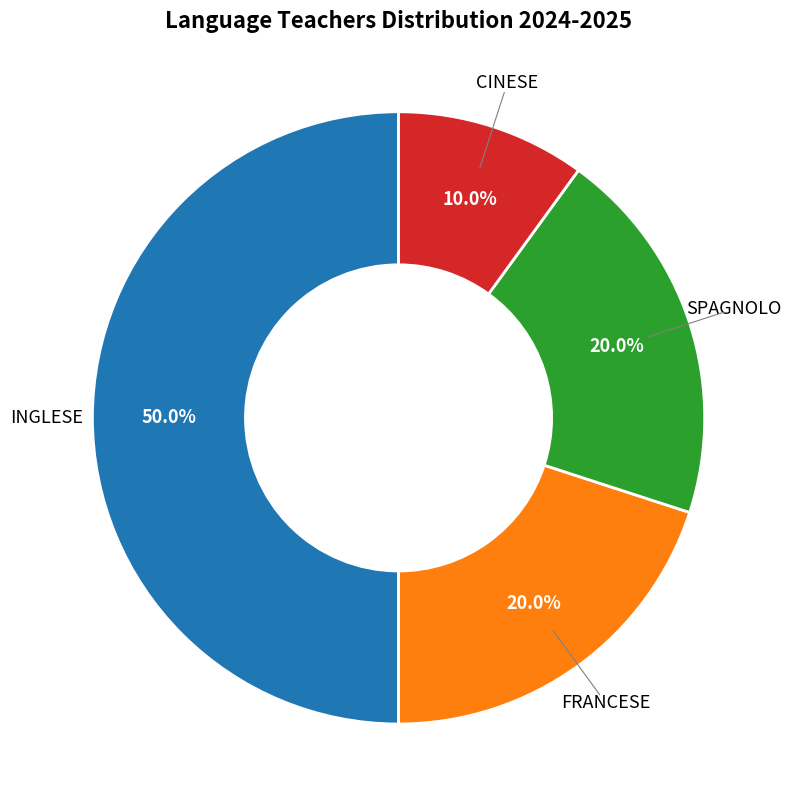

Approximately how many times larger is the value at FRANCESE compared to INGLESE?

0.4